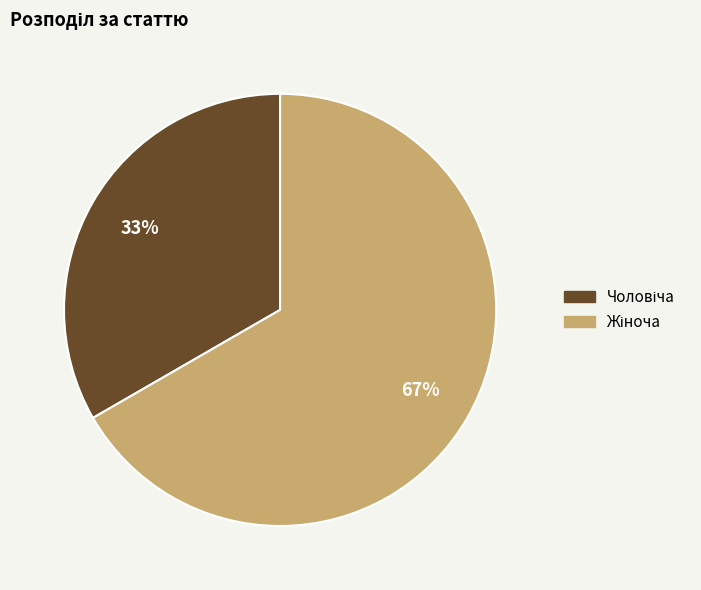

To the nearest percent, what is the average slice percentage?

50%